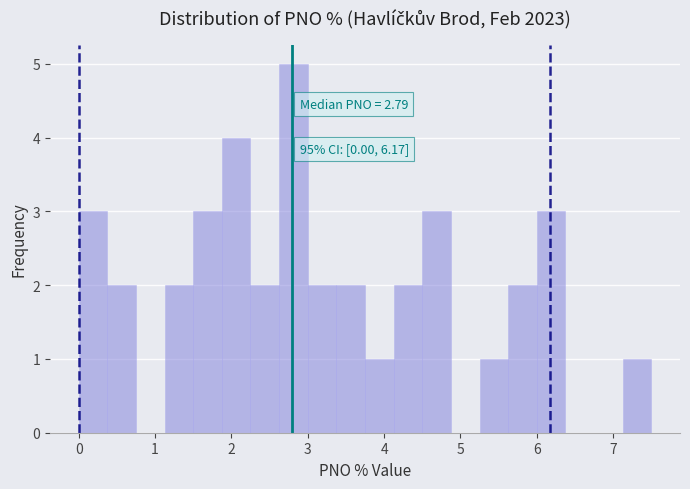

Read against the x-axis, roughly where is the centre of the tallest bar?

2.8